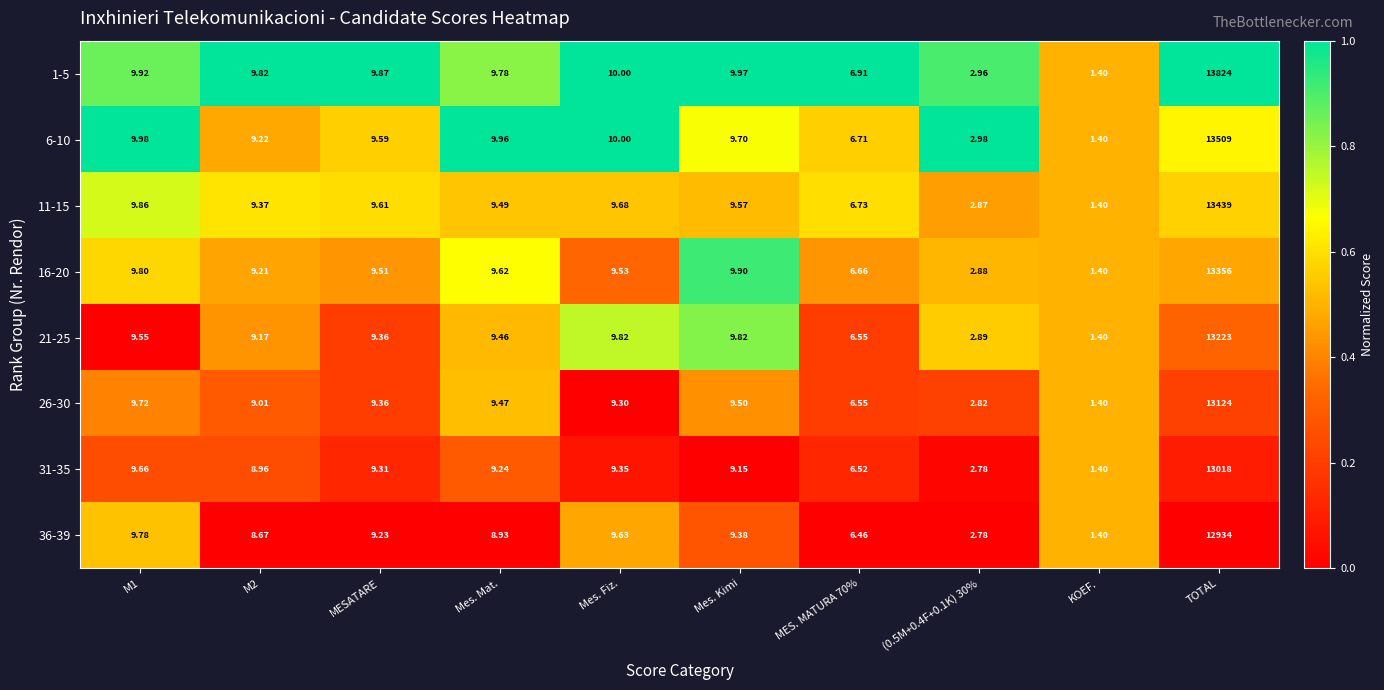

At which category is the sum across all series the highest?

TOTAL